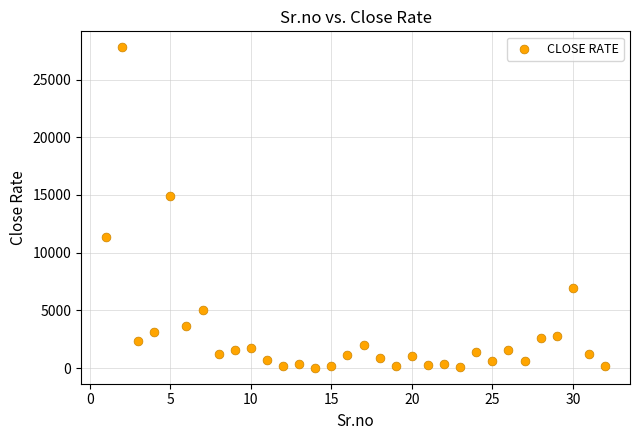

What is the range of X values (max minus min)?

31.0